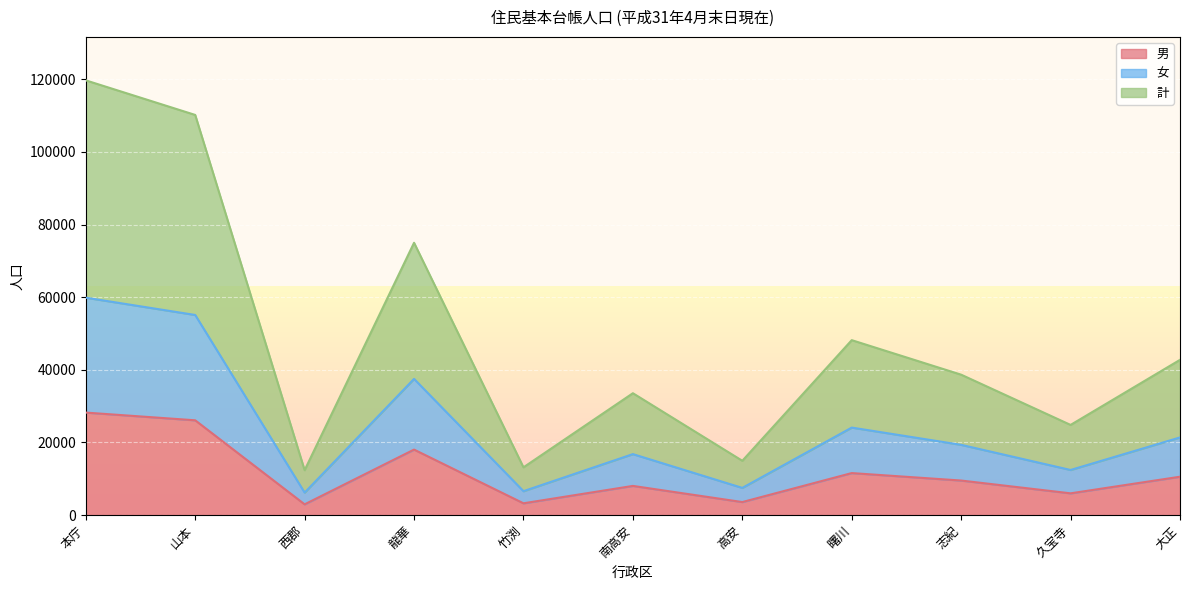

Which category has the lowest value in the 計 series?

西郡